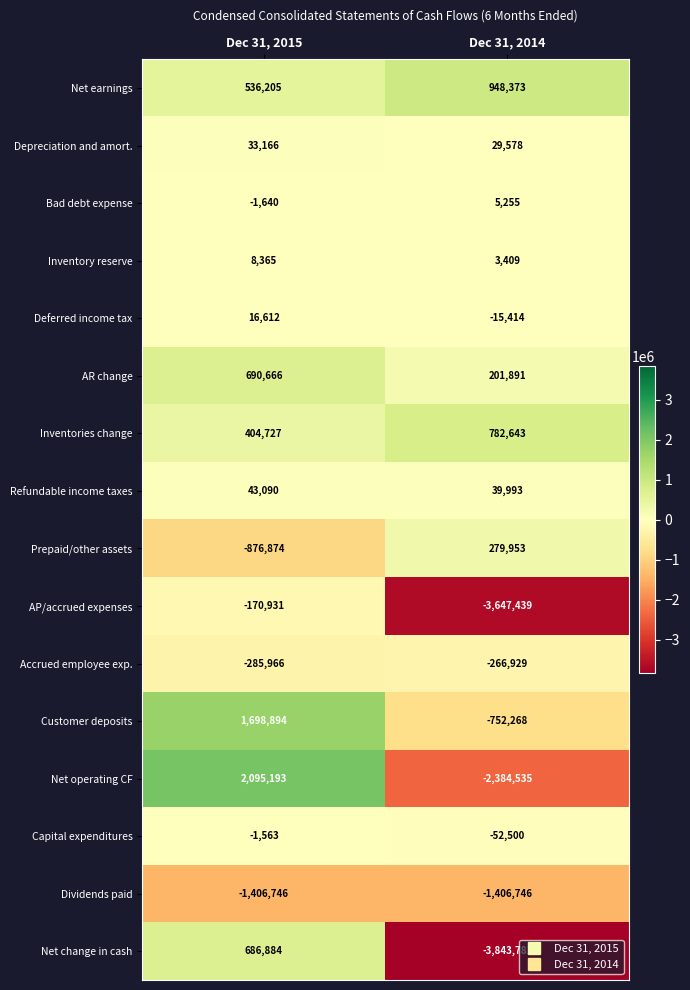

List the series in order of their peak value, lowest first.

Dividends paid, Accrued employee exp., AP/accrued expenses, Capital expenditures, Bad debt expense, Inventory reserve, Deferred income tax, Depreciation and amort., Refundable income taxes, Prepaid/other assets, Net change in cash, AR change, Inventories change, Net earnings, Customer deposits, Net operating CF